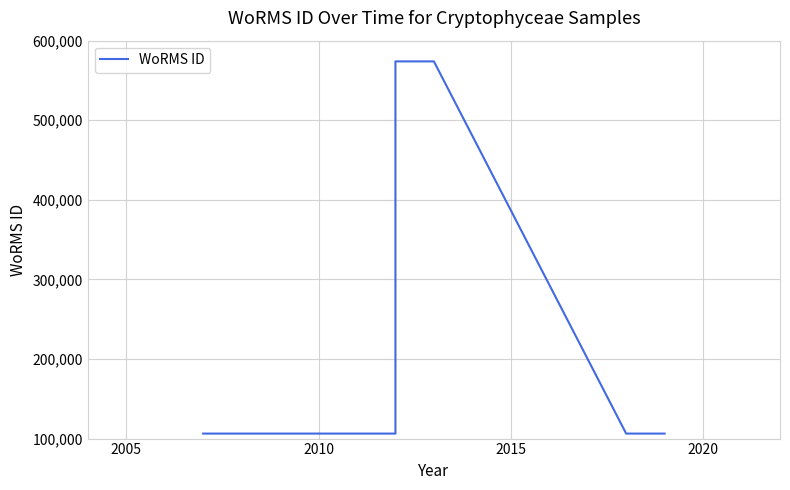

What is the difference between the maximum and minimum values?

467672